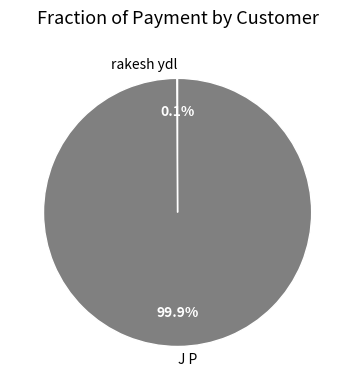

Is J P the majority of the pie?

Yes